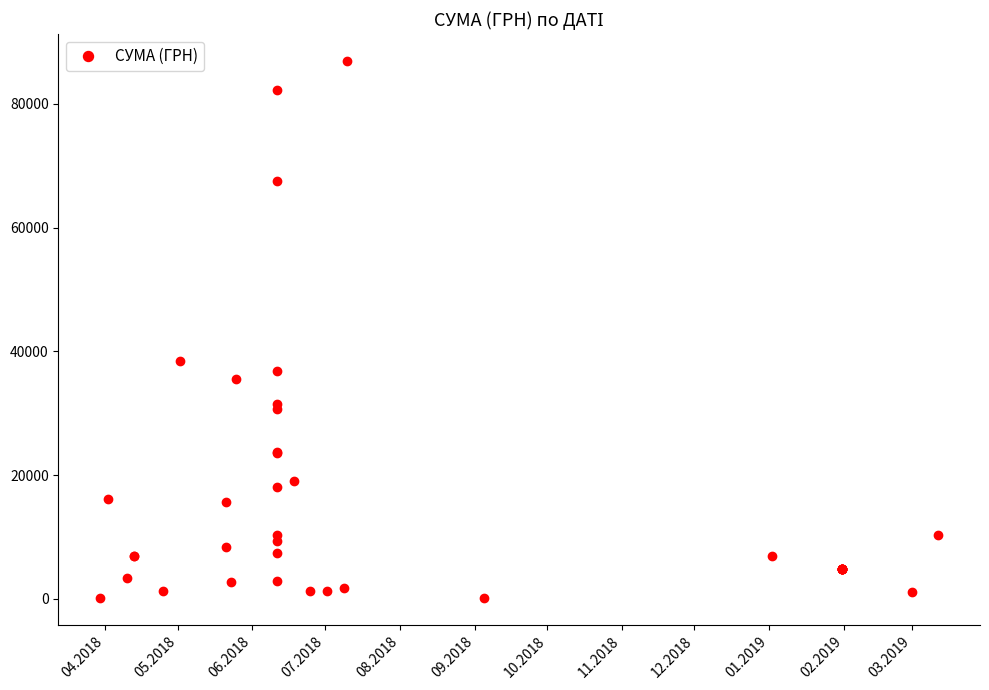

How many interior local peaks (higher than both neighbors) does the data have?

8